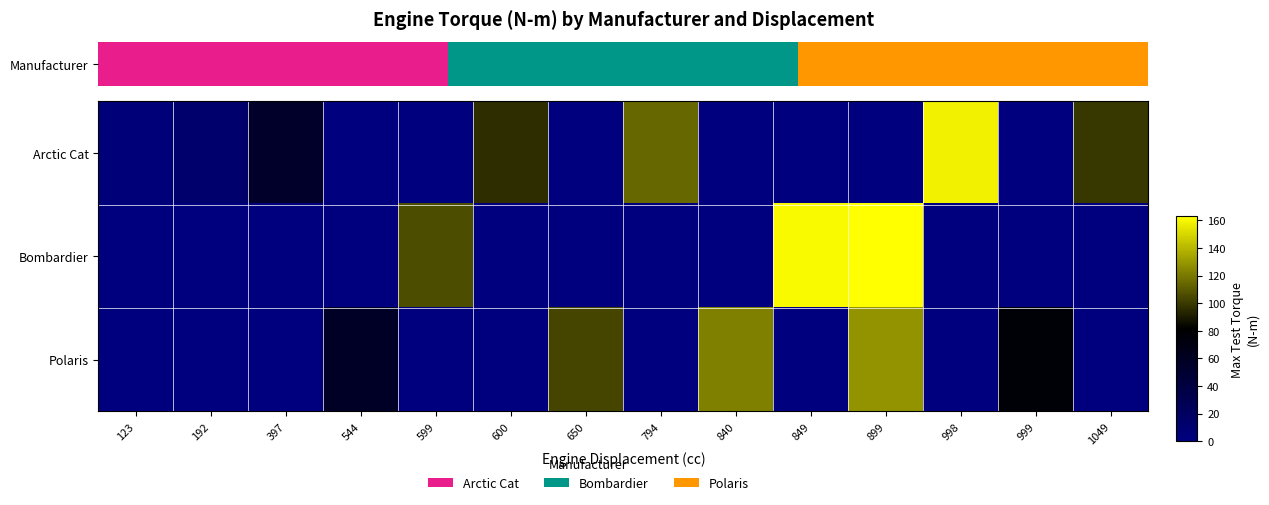

True or false: Bombardier has a value of 110.1 at 397.

False